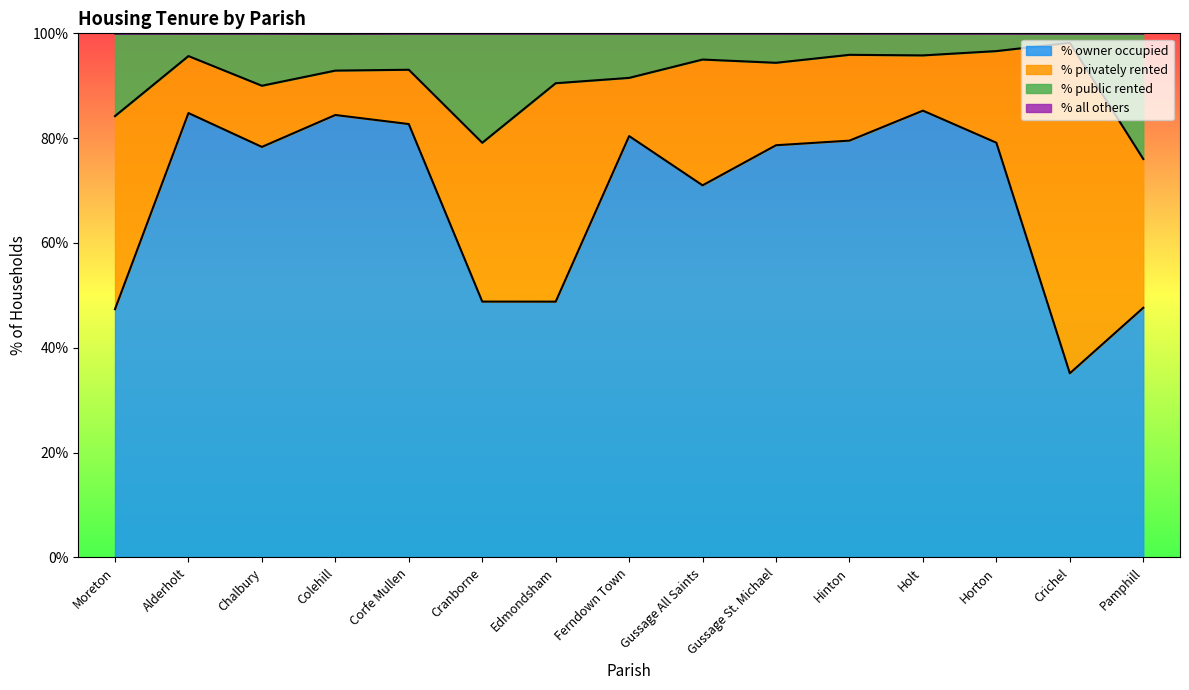

What is the difference between the maximum and minimum values in the % owner occupied series?

50.1